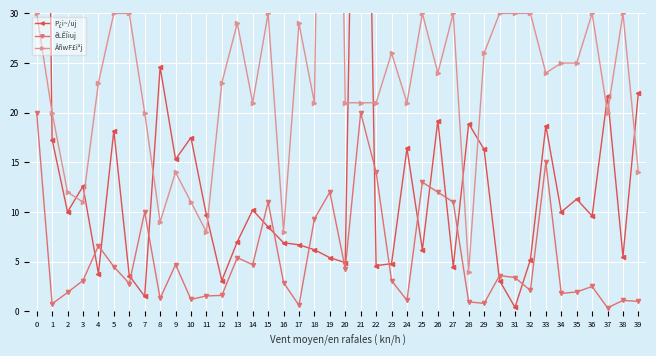

What is the total value across all series at 38?

36.6